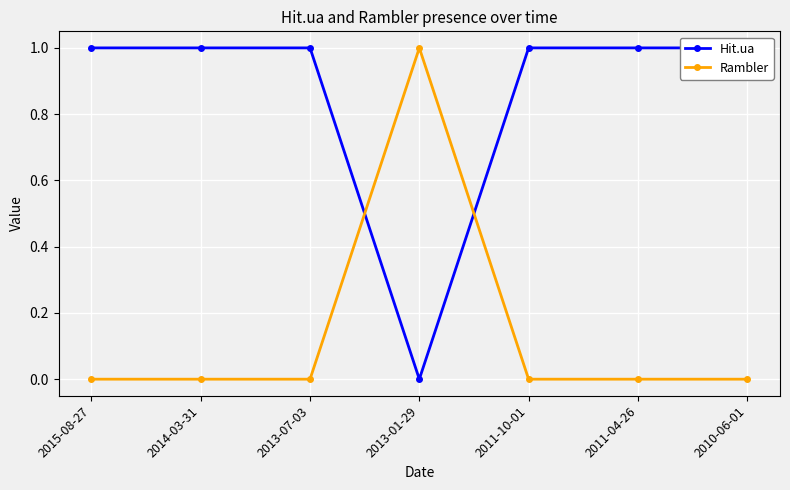

How many times do Rambler and Hit.ua cross each other?

2